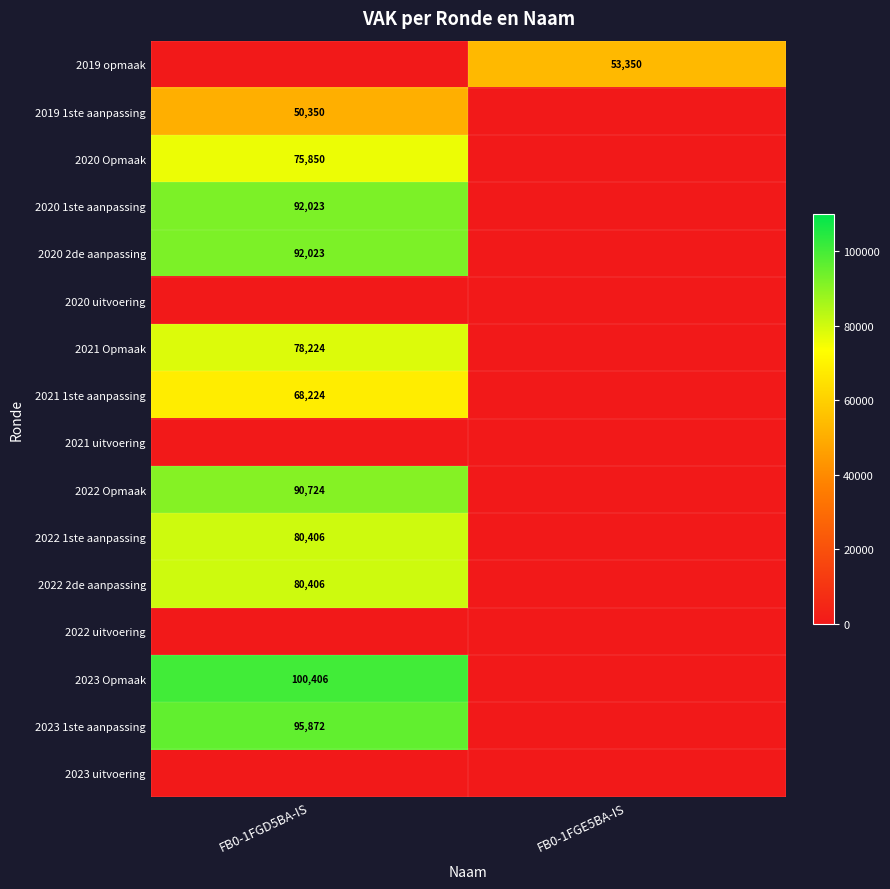

True or false: 2023 1ste aanpassing has a value of 142731 at FB0-1FGD5BA-IS.

False